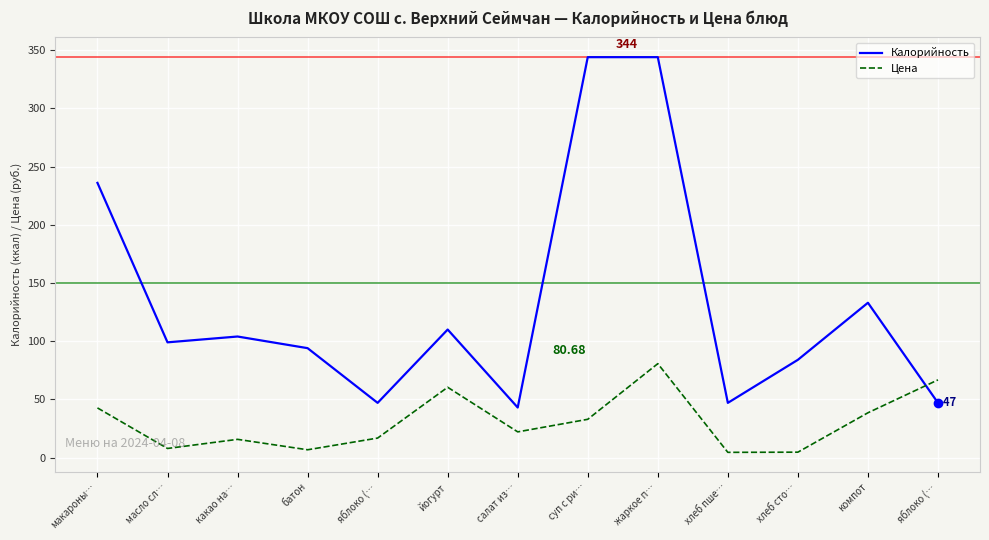

What is the label of the 8th point from the left?

суп с ри…